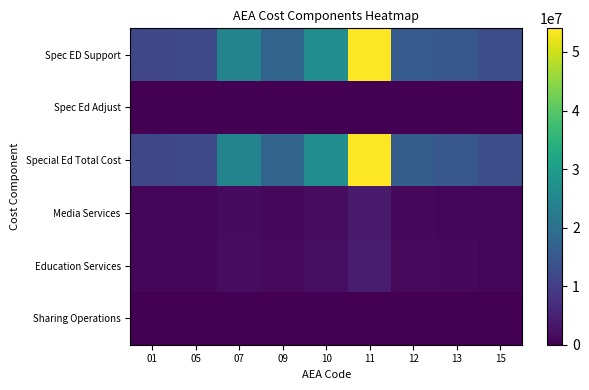

Reading left to right, extract all data points from this chart.

Spec ED Support: 01=11477381	05=11854900	07=24281771	09=17494746	10=26483224	11=53989595	12=15768181	13=14585910	15=12960059
Spec Ed Adjust: 01=14190	05=138167	07=120080	09=105832	10=106540	11=46909	12=79672	13=101921	15=121335
Special Ed Total Cost: 01=11491571	05=11993067	07=24401851	09=17600578	10=26589764	11=54036504	12=15847853	13=14687831	15=13081394
Media Services: 01=807734	05=816737	07=1645929	09=1215736	10=1885841	11=3884077	12=1150261	13=960922	15=885624
Education Services: 01=899752	05=914643	07=1834892	09=1329022	10=2073506	11=4267657	12=1287750	13=1062418	15=973641
Sharing Operations: 01=30001	05=0	07=30000	09=30001	10=30000	11=0	12=30000	13=30001	15=30001